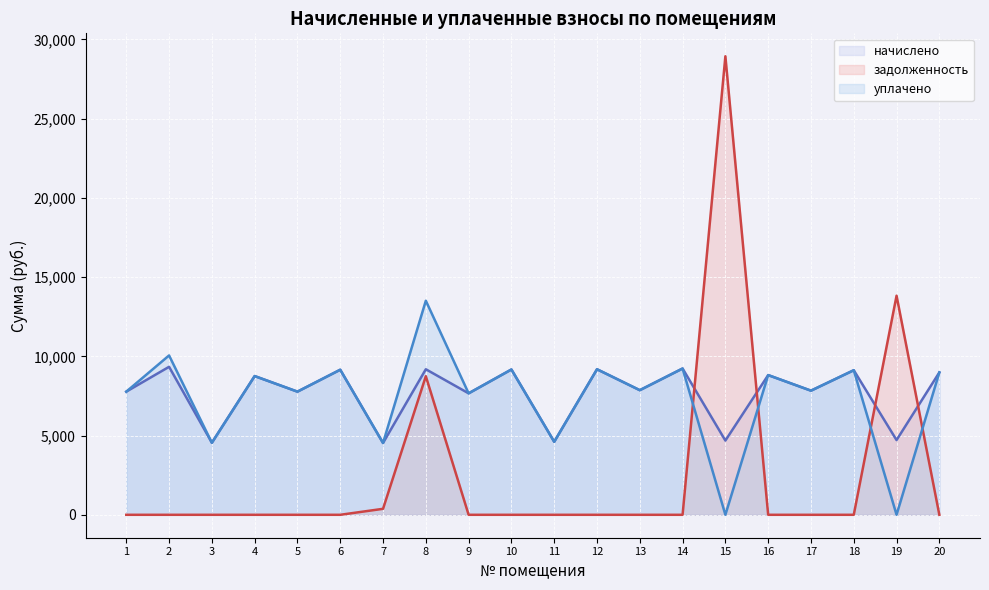

True or false: уплачено and начислено intersect in this chart.

False